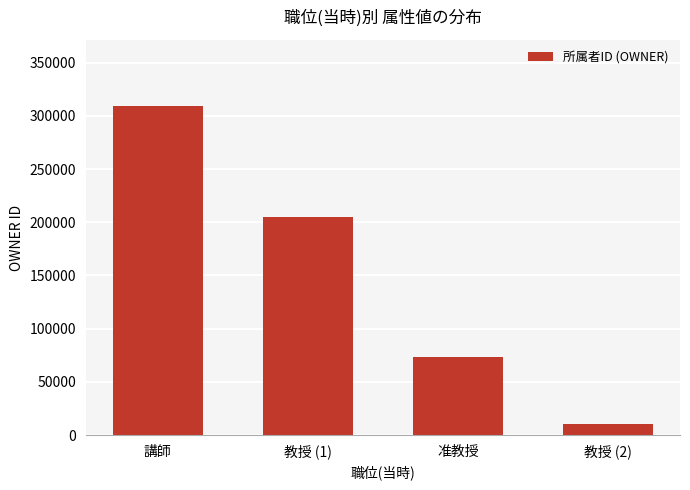

How many values are between 73176 and 309541?

3